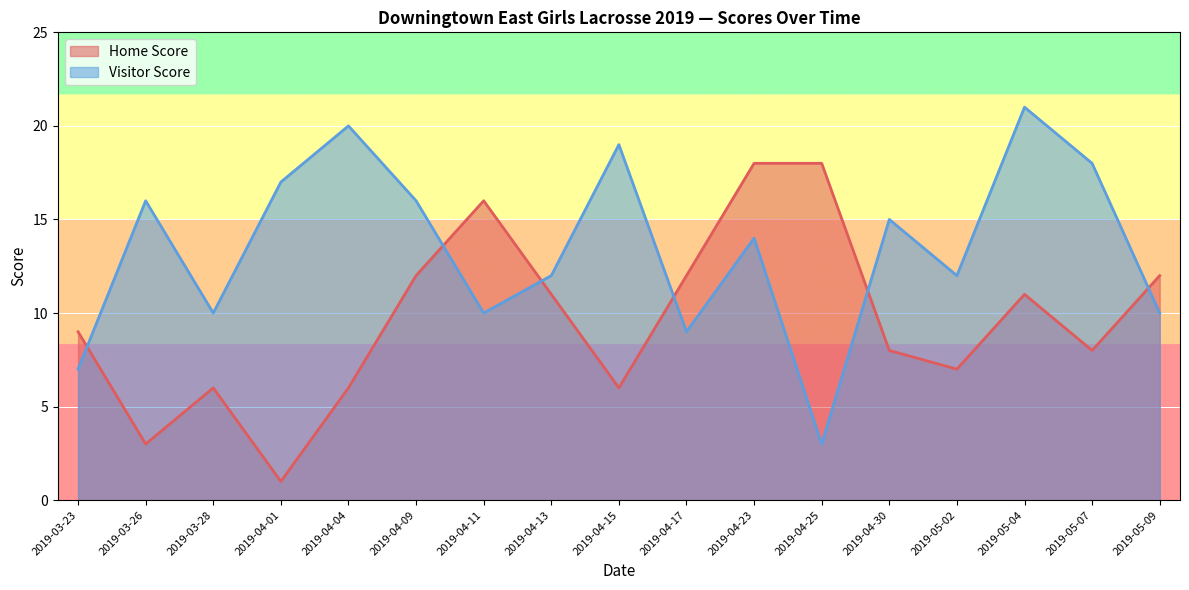

How many lines are shown in the chart?

2